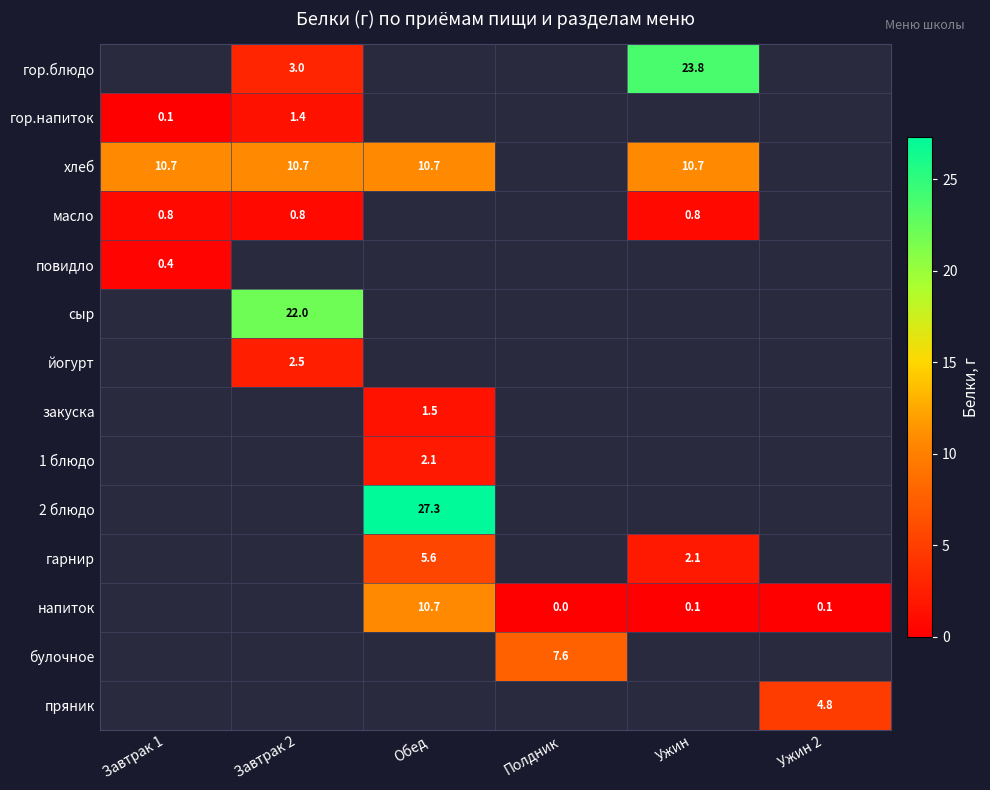

Is it true that закуска equals 1.5 at Обед?

True